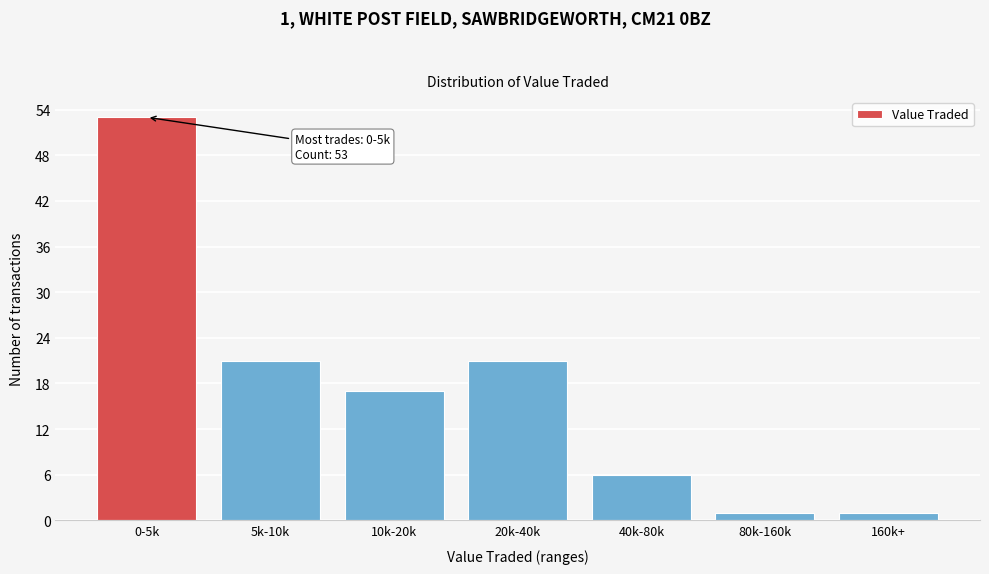

Reading left to right, list all the values displayed in this chart.

53	21	17	21	6	1	1